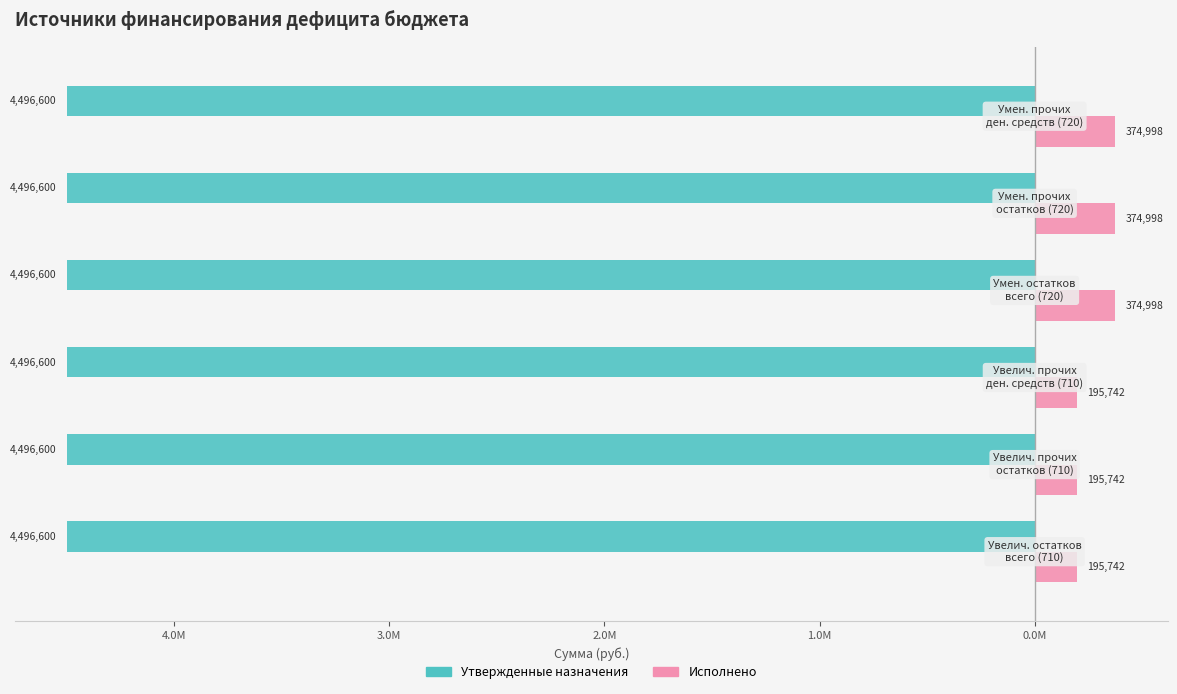

What are all the series names shown in the legend?

Утвержденные назначения, Исполнено